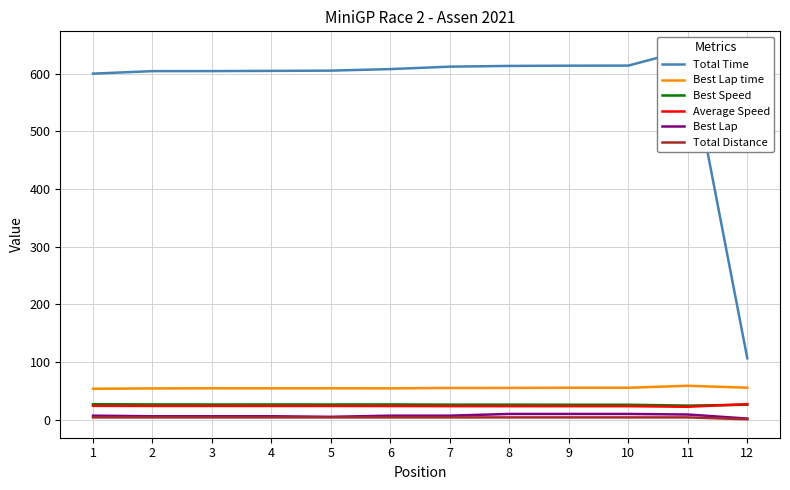

Which series changed the most between 7 and 8?

Best Lap